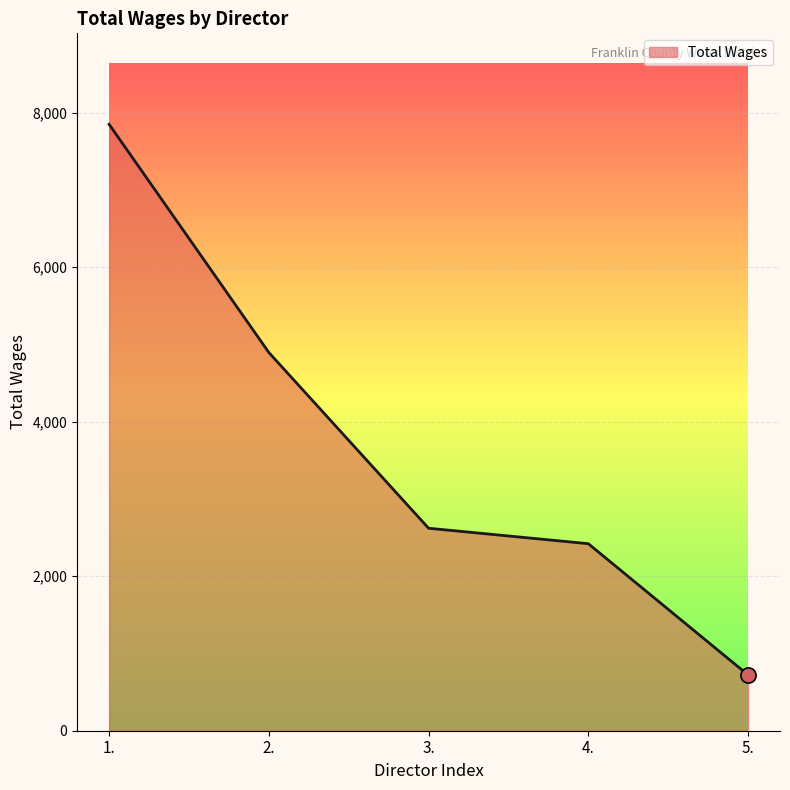

Approximately how many times larger is the value at 3. compared to 1.?

0.3